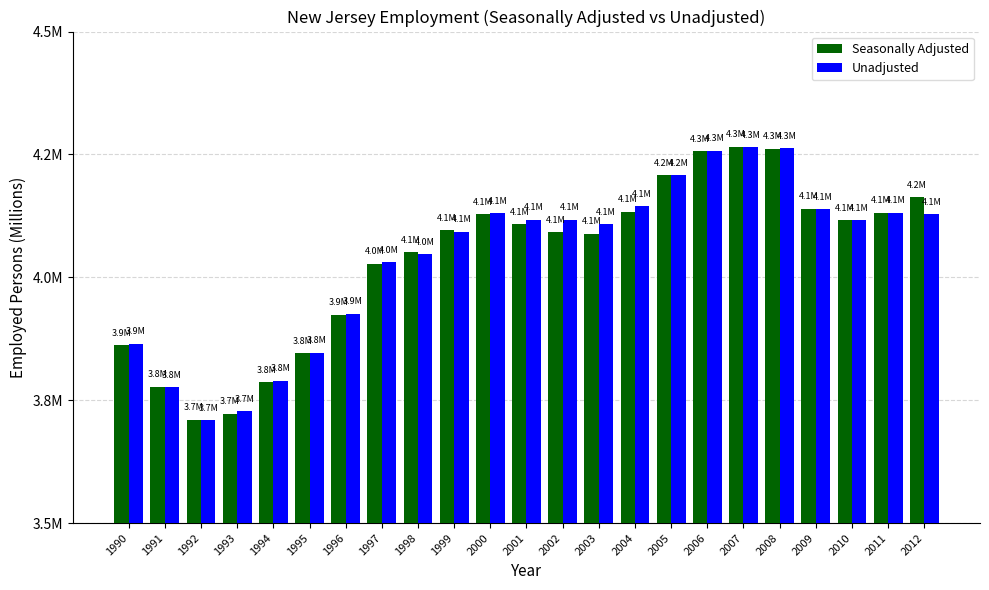

Does the chart contain stacked bars?

No